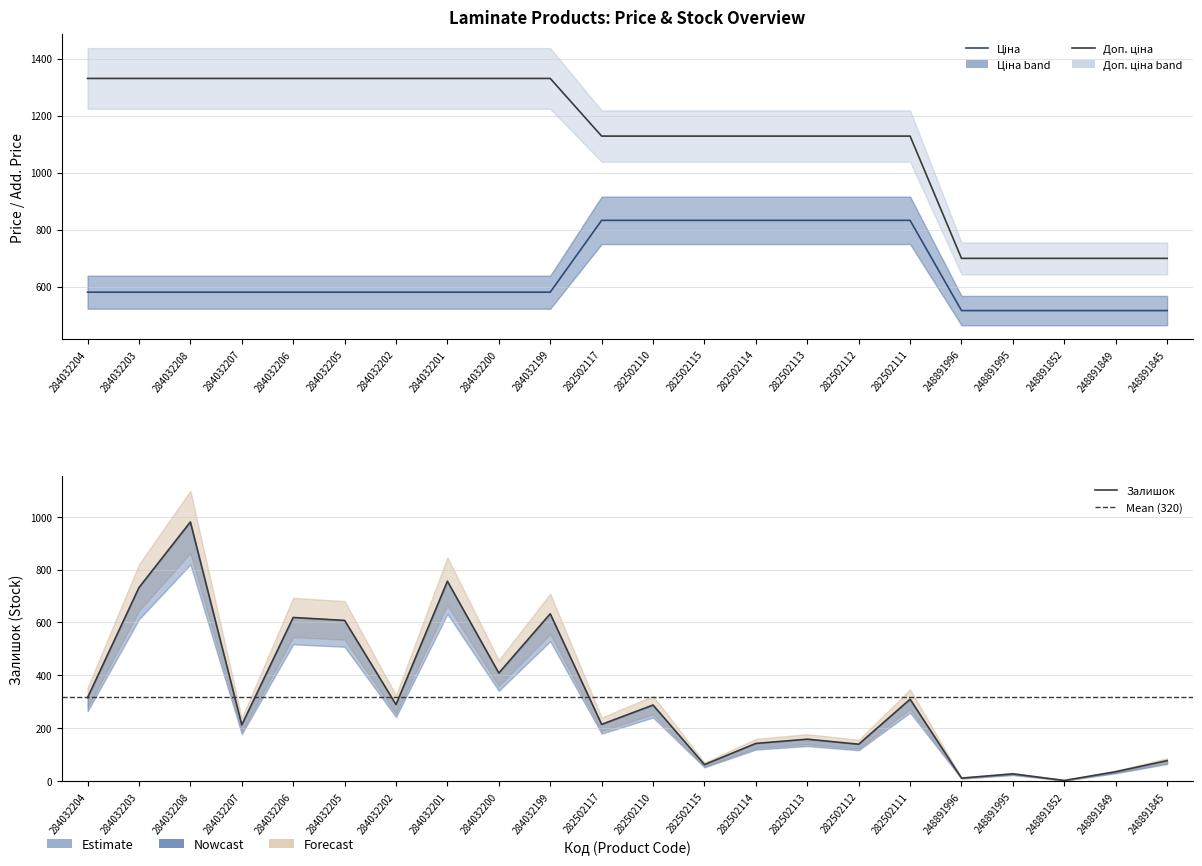

What are all the series names shown in the legend?

Ціна, Доп. ціна, Залишок